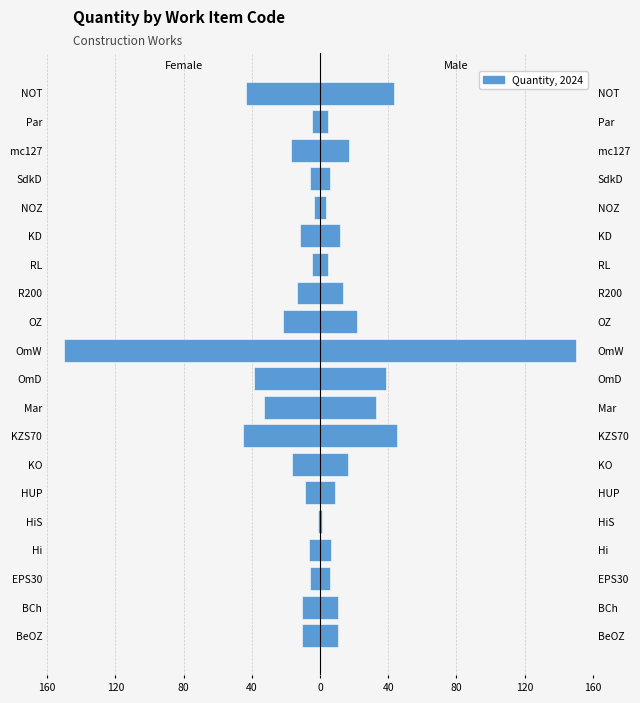

How many groups of bars are there?

20